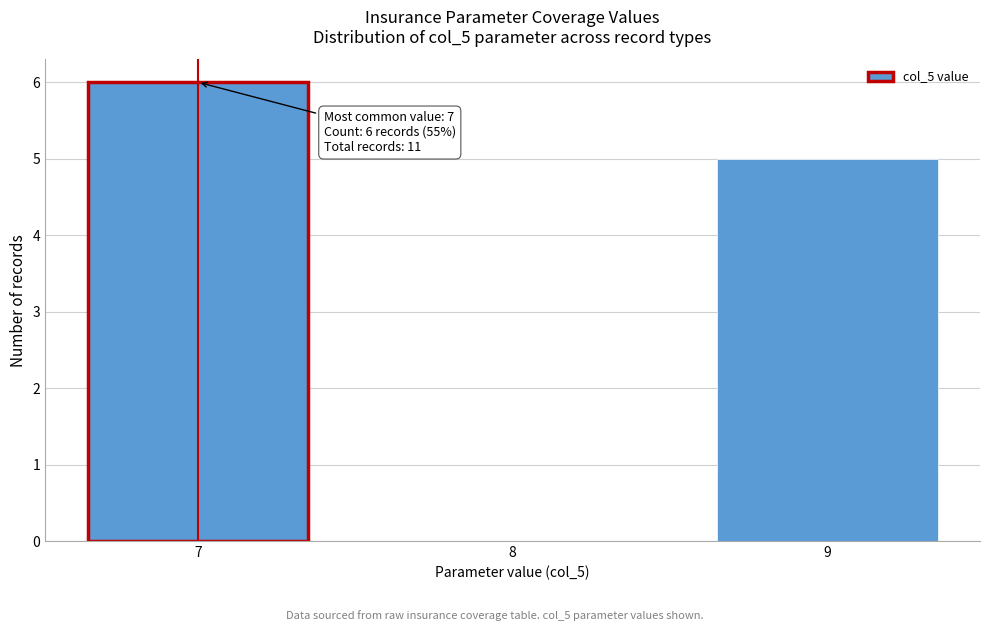

Reading left to right, list all the values displayed in this chart.

7=6	8=0	9=5